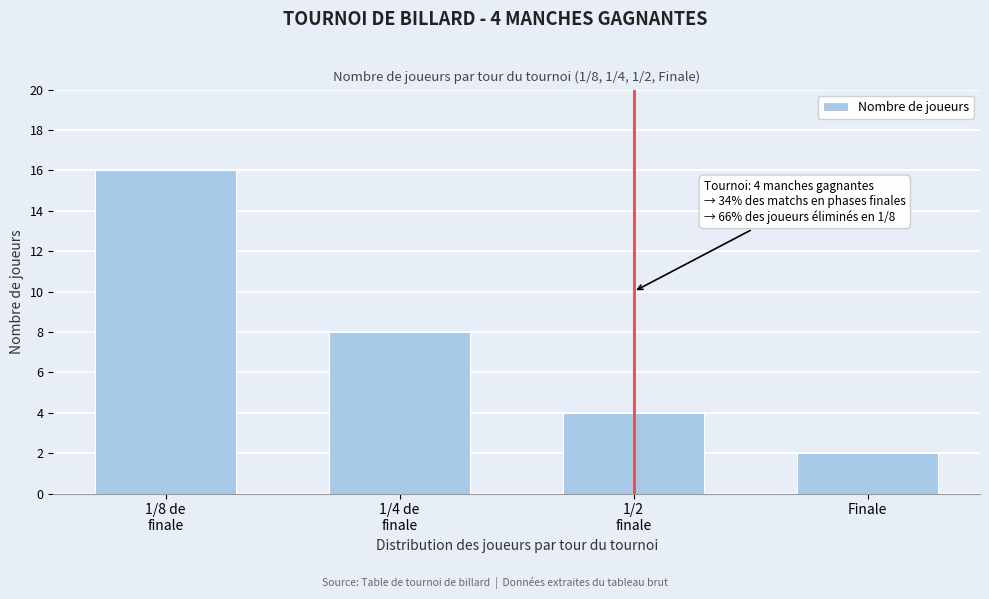

Reading right to left, what are all the values shown in this chart?

2	4	8	16